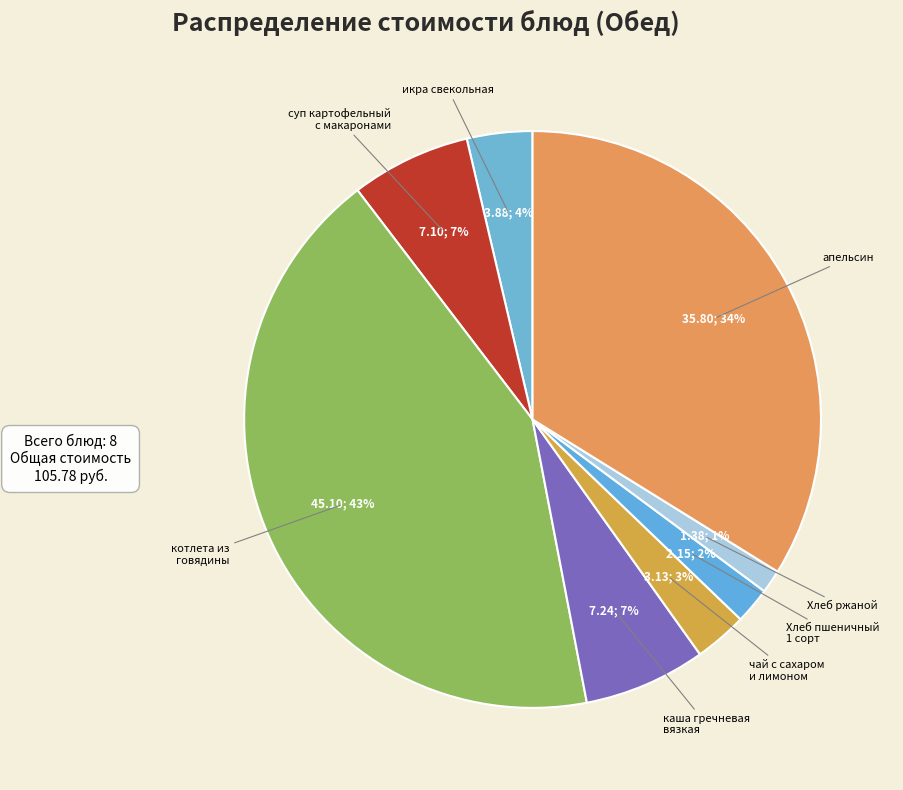

How many segments does this pie chart have?

8